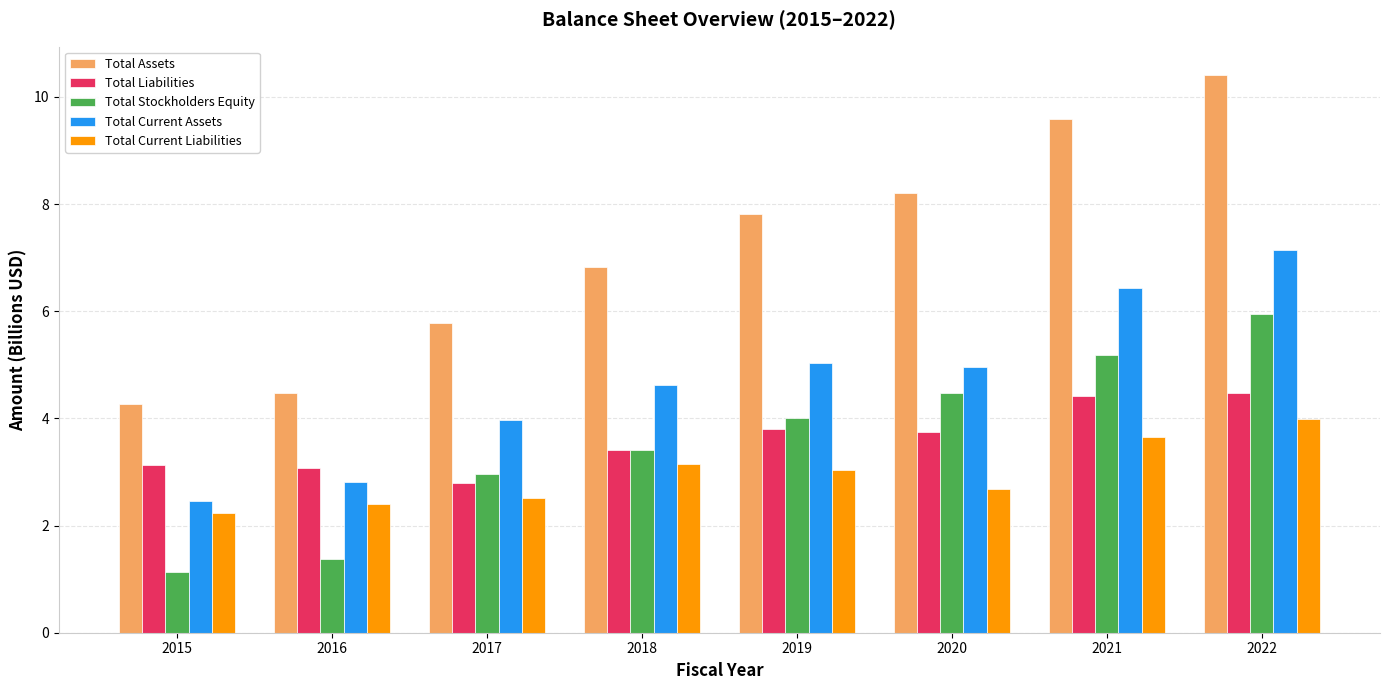

What is the highest value of the Total Current Liabilities series?

4.0